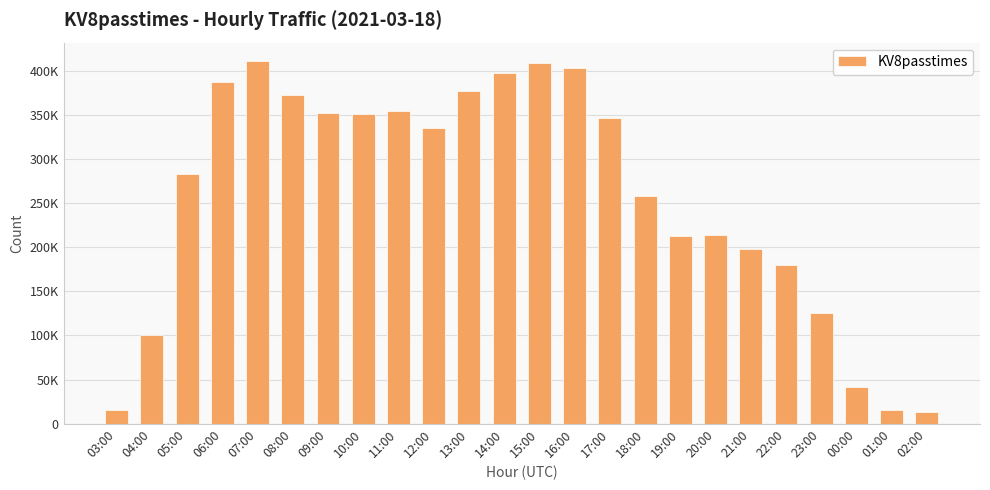

Reading left to right, what are all the values shown in this chart?

03:00=15780	04:00=101078	05:00=283352	06:00=387393	07:00=411575	08:00=372442	09:00=352111	10:00=350775	11:00=355093	12:00=335006	13:00=376951	14:00=397881	15:00=409439	16:00=403062	17:00=346313	18:00=258117	19:00=212936	20:00=214206	21:00=198635	22:00=179599	23:00=125093	00:00=41177	01:00=14960	02:00=12654